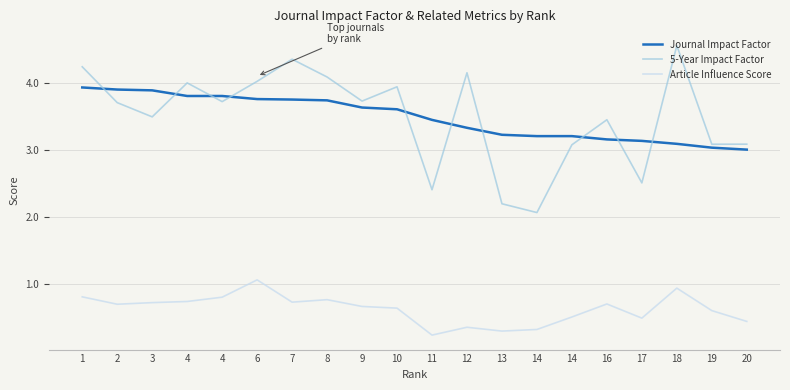

What is the difference between the maximum and minimum values in the Journal Impact Factor series?

0.9